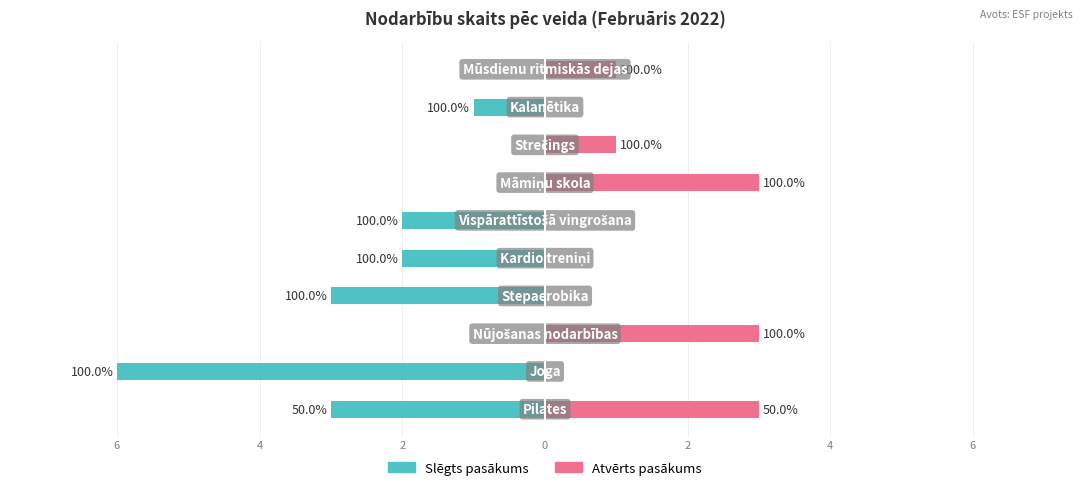

What is the greatest value displayed?

3